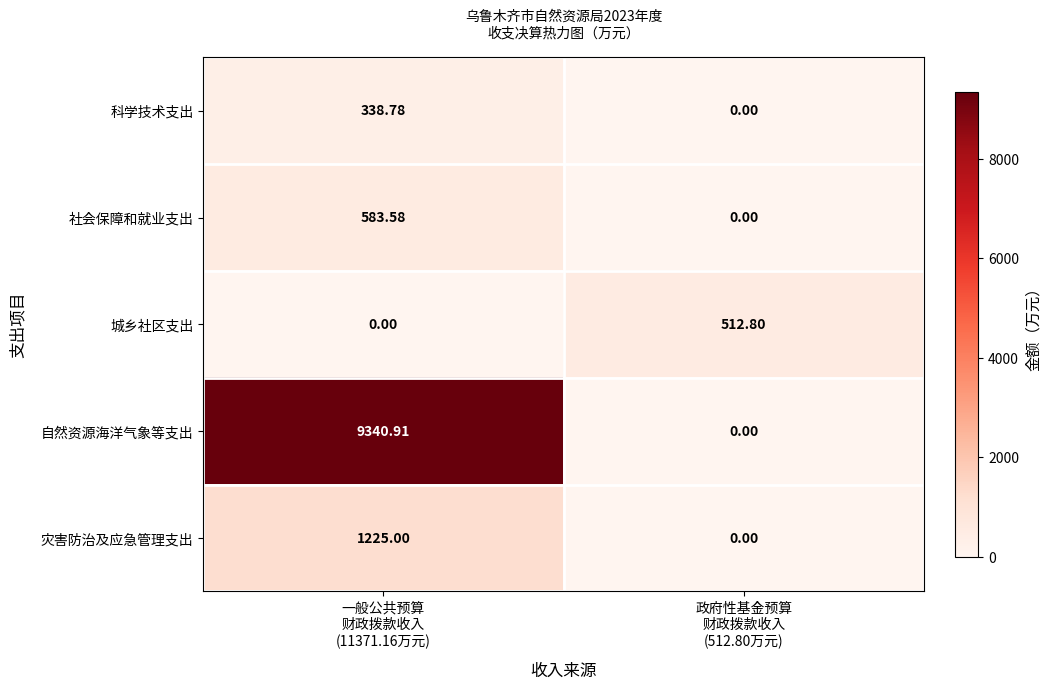

Which series has the largest range (max minus min)?

自然资源海洋气象等支出